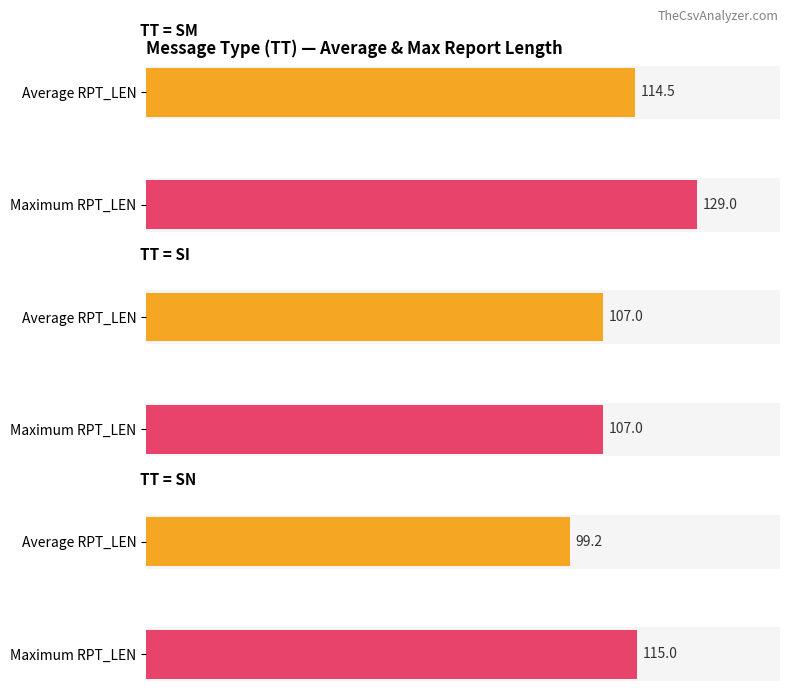

Is it true that Average GROUP_CNT equals 21 at SN?

False